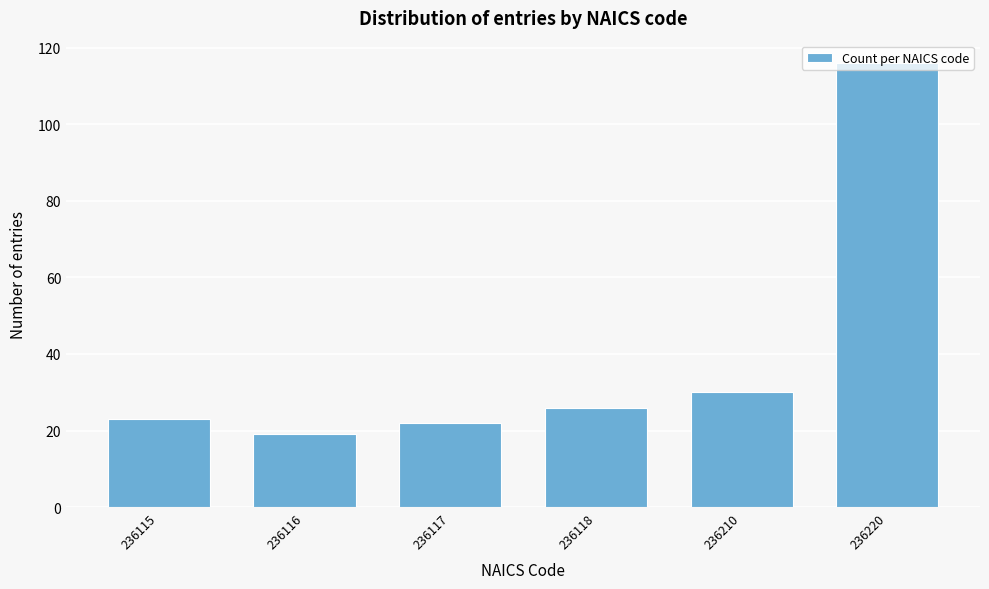

What is the minimum value shown in the chart?

19